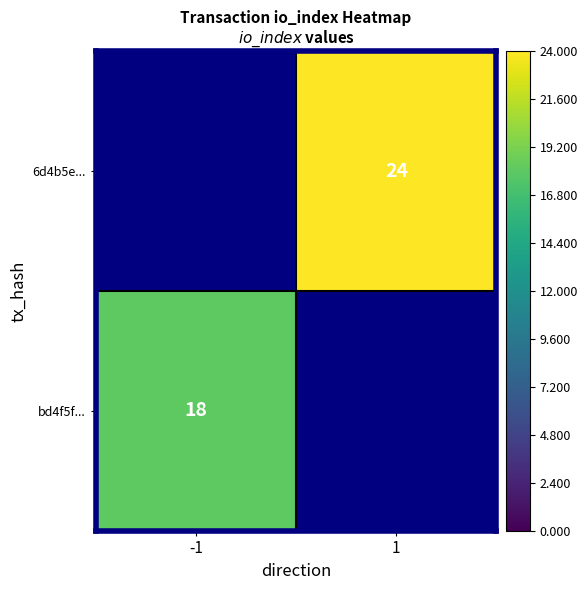

The bd4f5f... series shows 6 at -1. True or false?

False